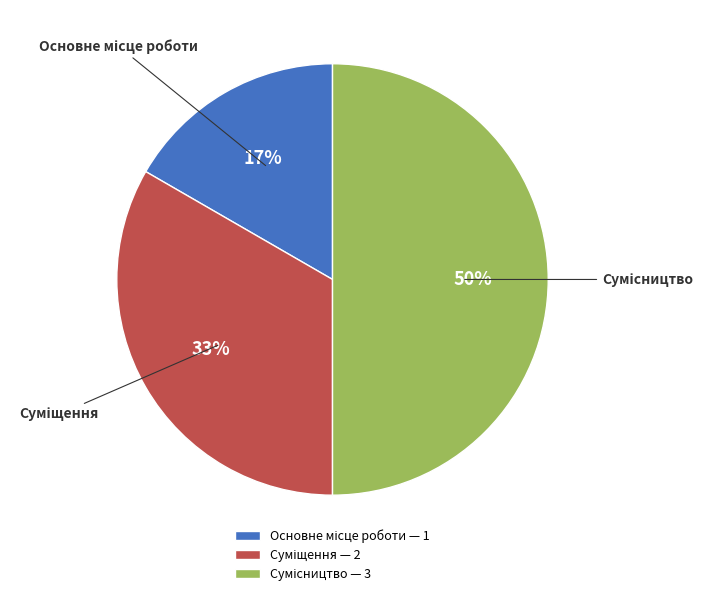

To the nearest percent, what is the difference between the largest and smallest slice percentages?

33%